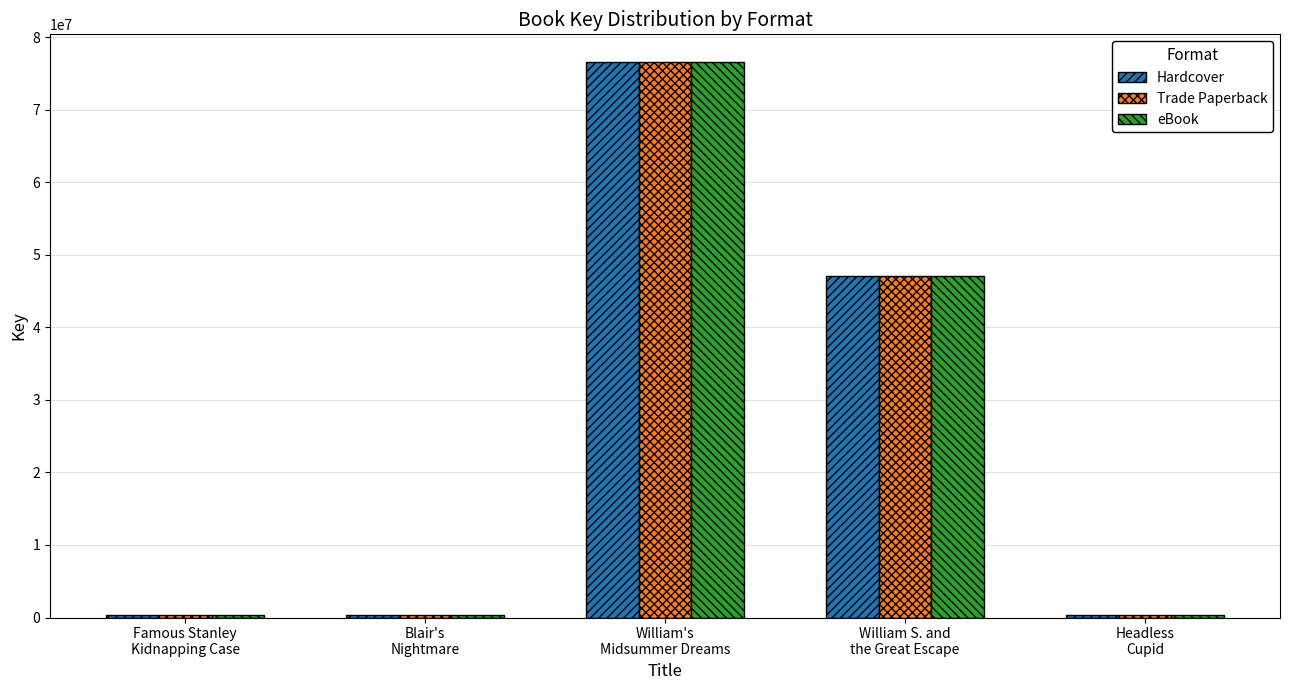

What is the difference between the second highest and minimum values in the eBook series?

46744416